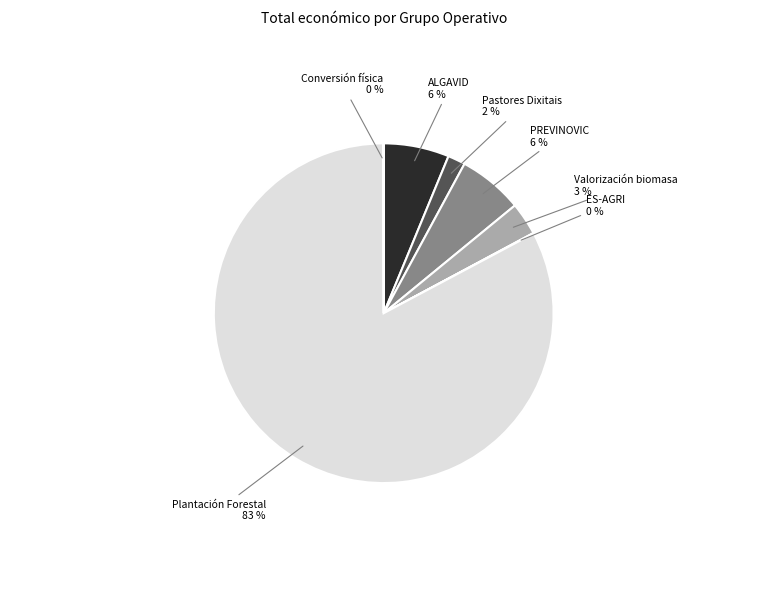

Is there a majority slice in this chart?

Yes